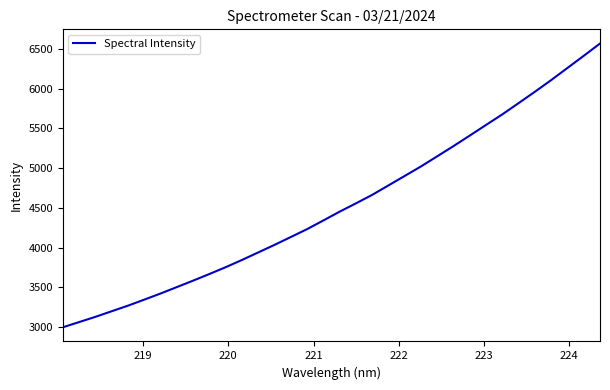

What is the maximum value shown in the chart?

6569.8